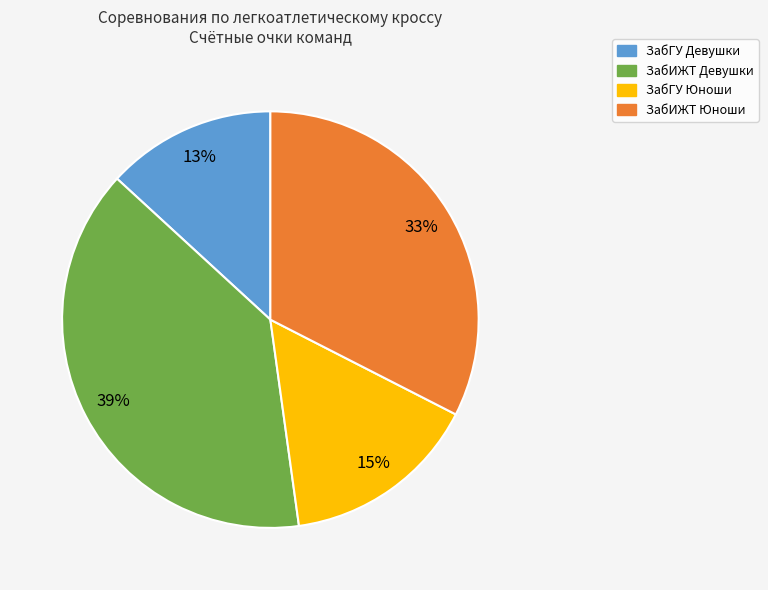

How many slices are in this pie chart?

4